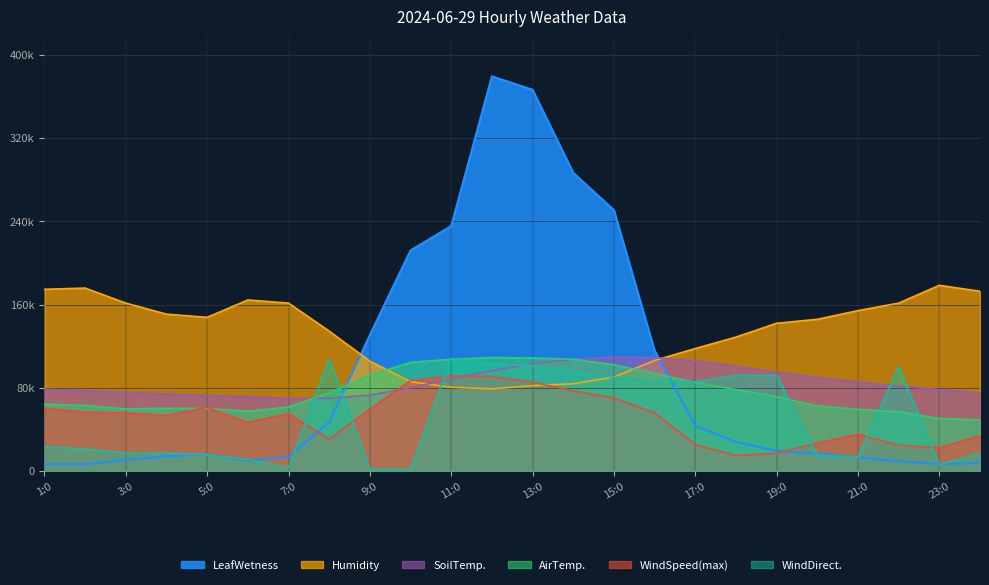

How many values in the SoilTemp. series are below 81935?

12